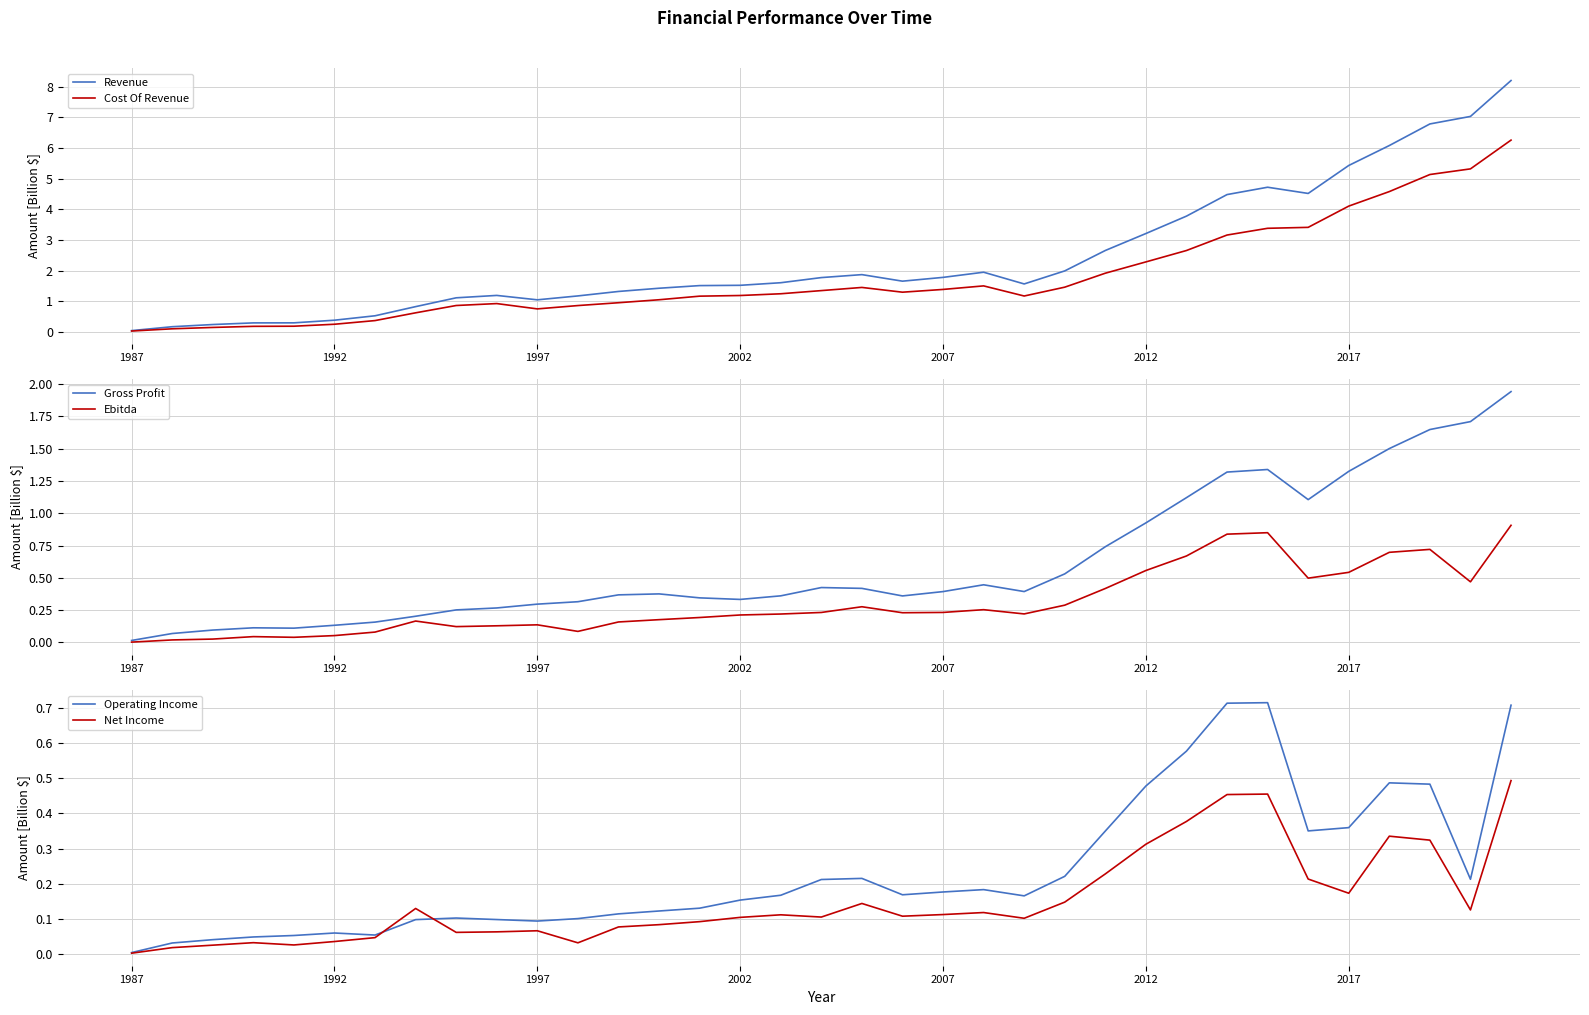

The value of Revenue at 1997 is 1.6. True or false?

False